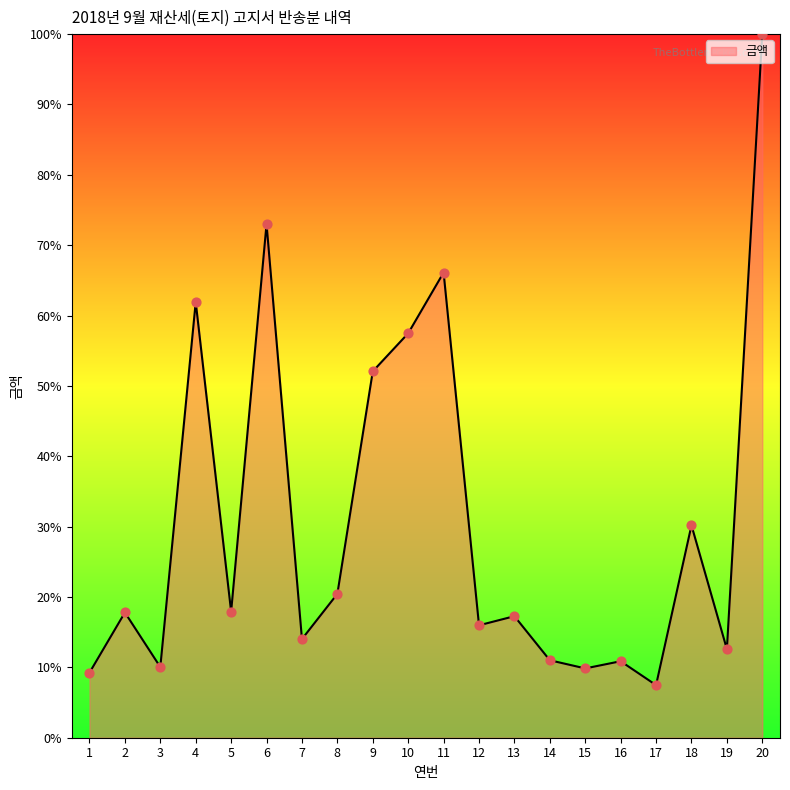

What is the ratio of the value at 18 to the value at 8?

1.5